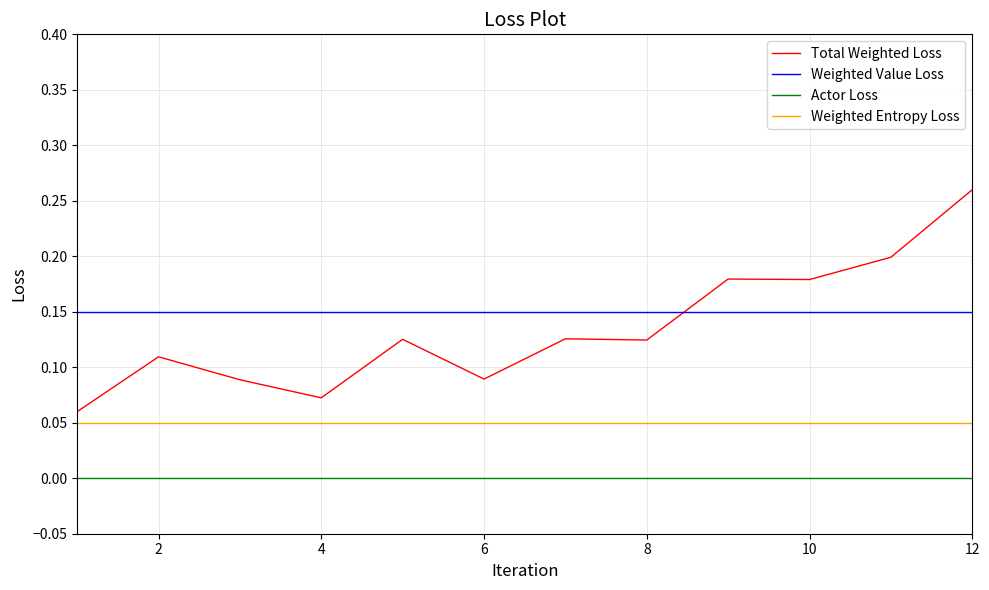

Which series has the largest range (max minus min)?

Total Weighted Loss